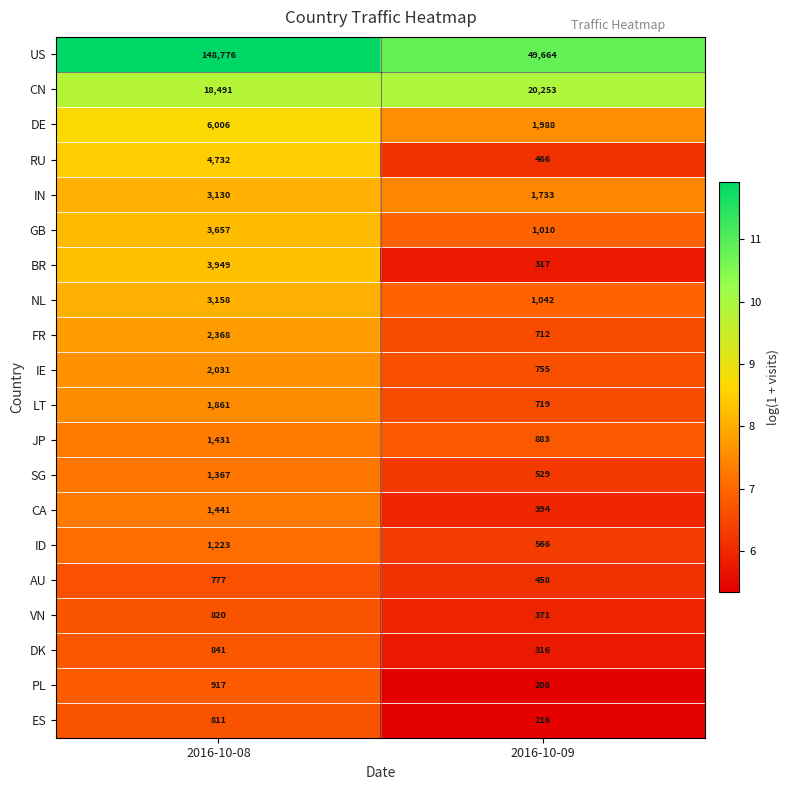

What is the difference between the maximum and minimum values in the DE series?

4018